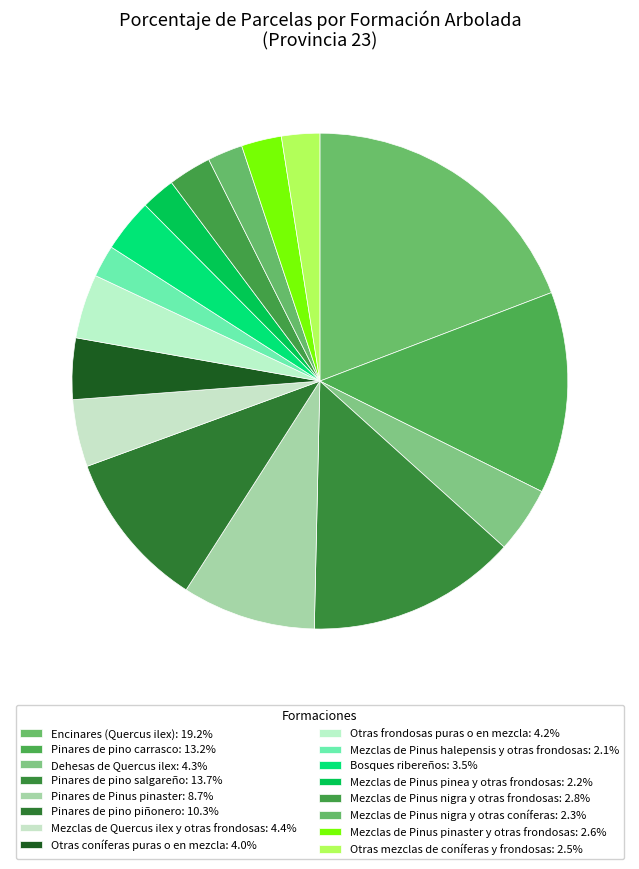

Do Encinares (Quercus ilex) and Mezclas de Pinus pinaster y otras frondosas together represent more than half of the pie?

No